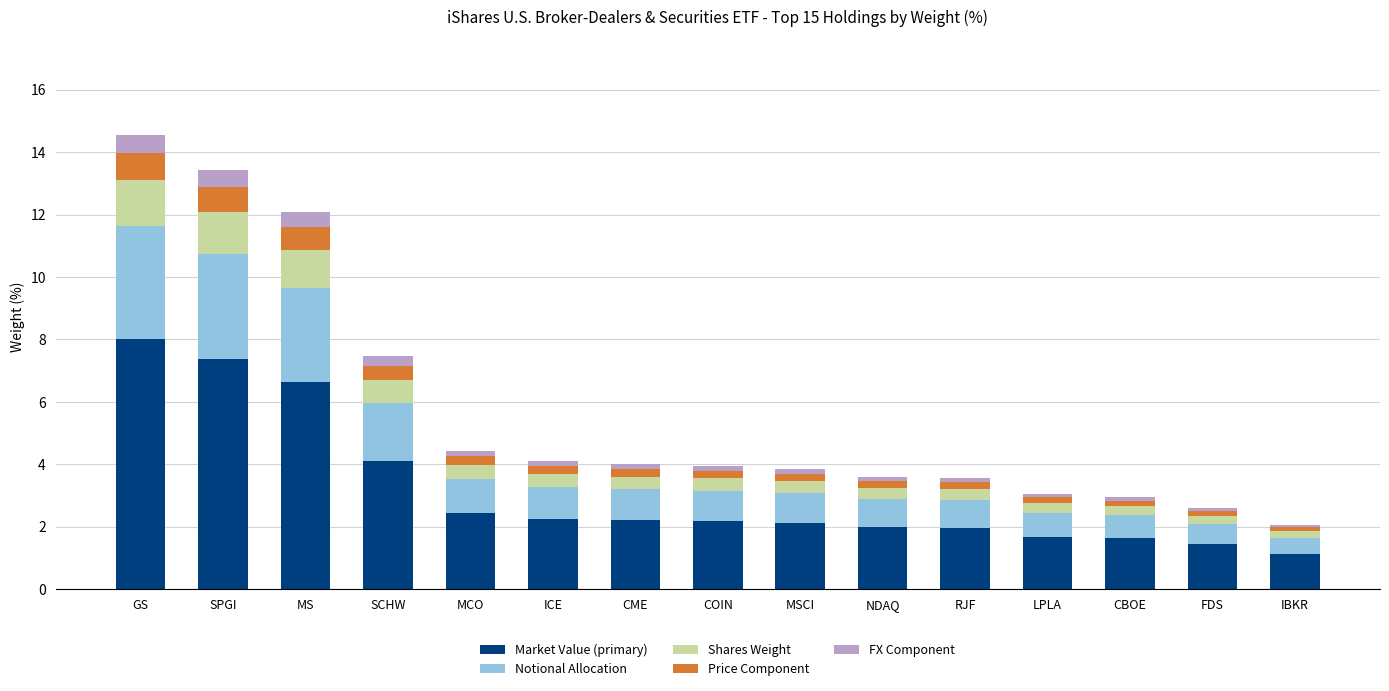

At which category is the sum across all series the highest?

GS